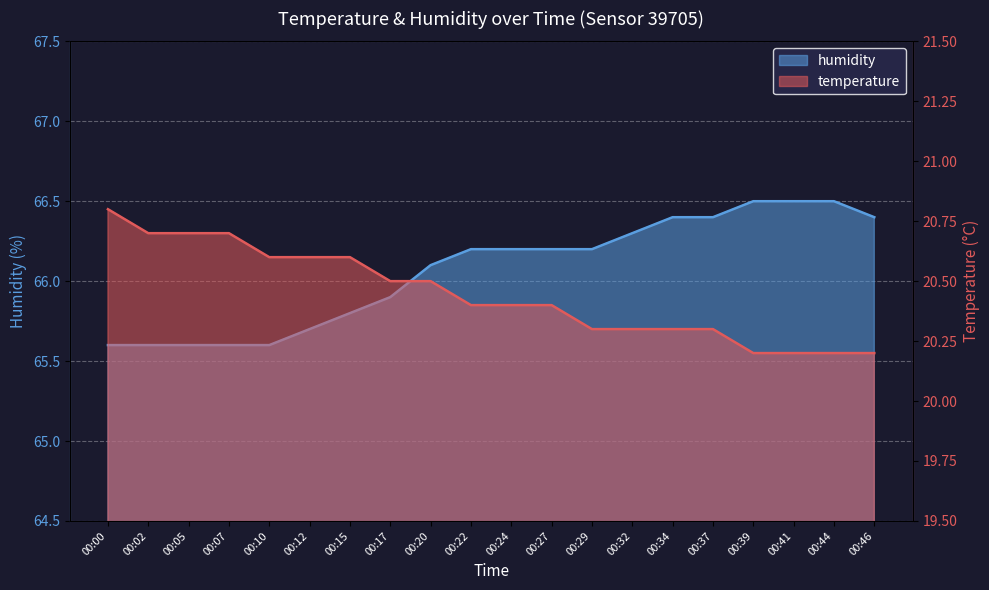

True or false: temperature has a value of 20.6 at 00:15.

True